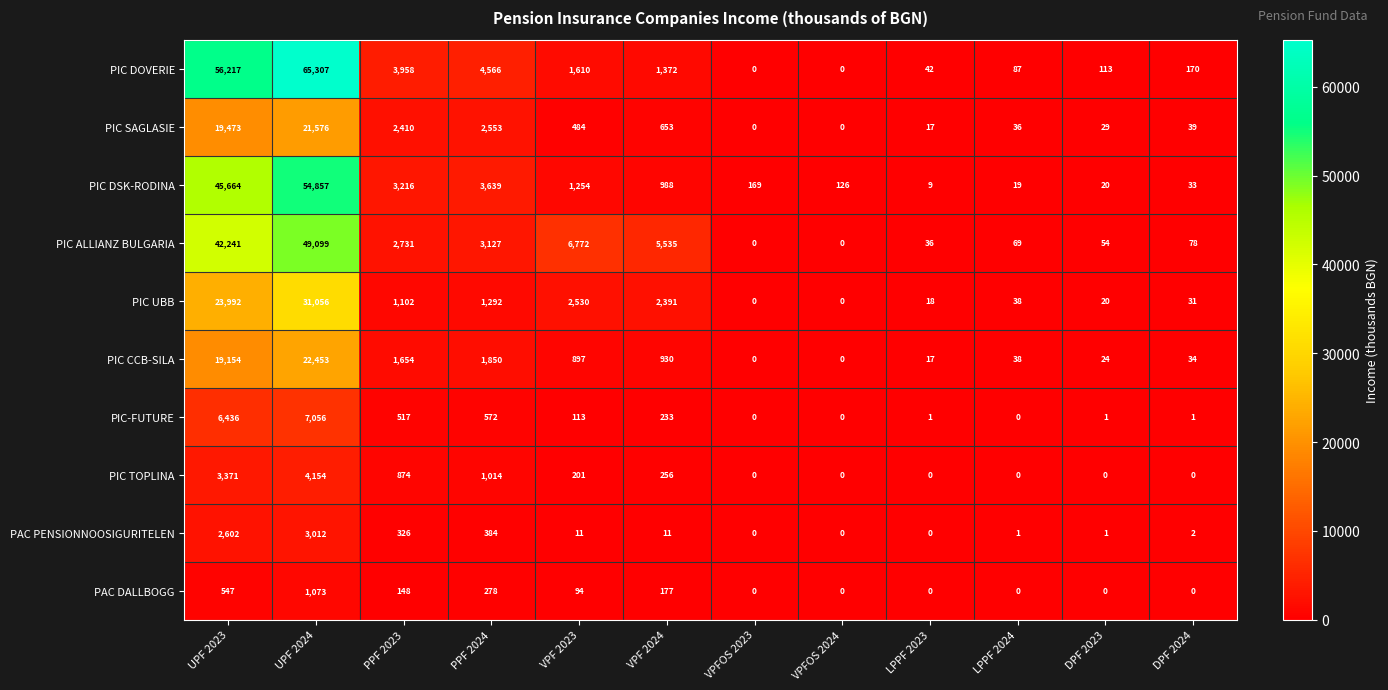

Which series has the widest spread of values?

PIC DOVERIE